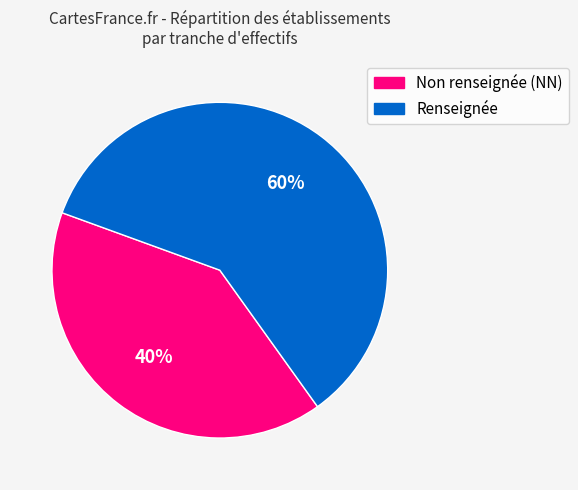

Does any single category account for the majority?

Yes